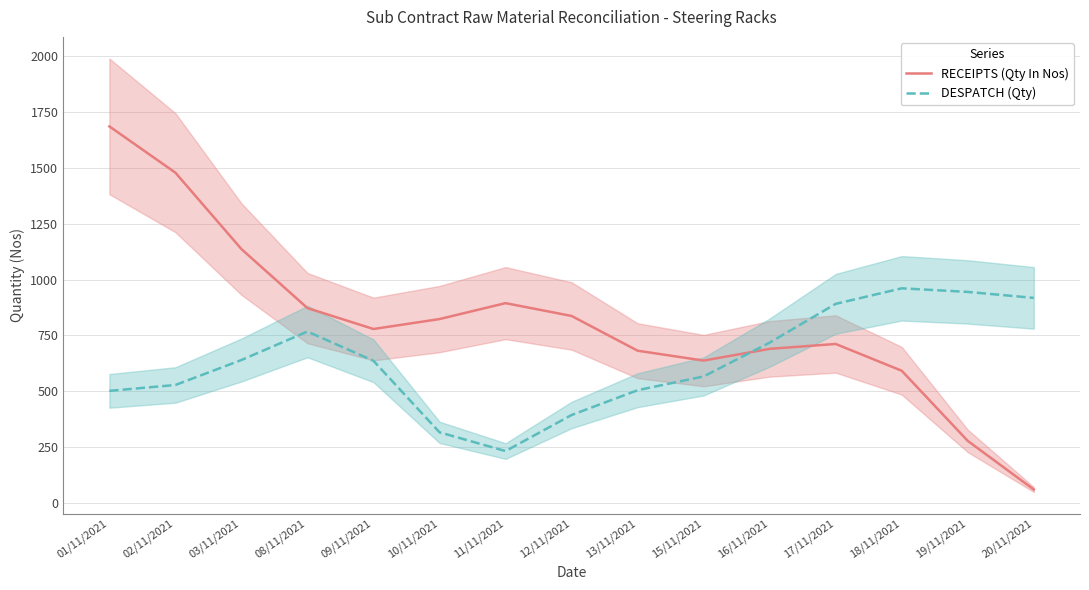

Rank the series by their average value, from highest to lowest.

RECEIPTS (Qty In Nos), DESPATCH (Qty)